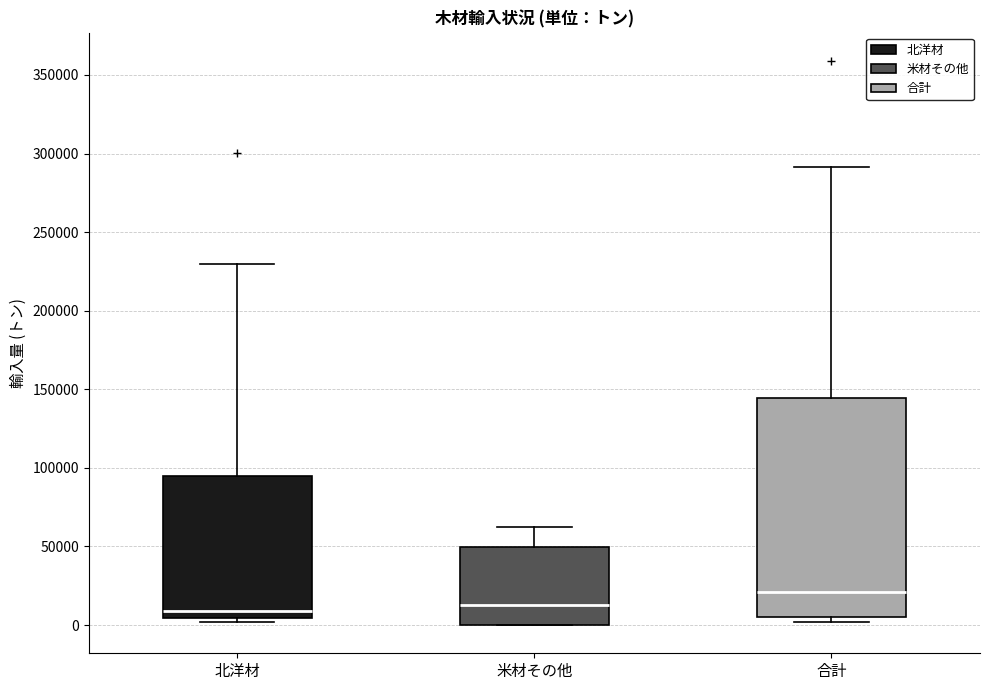

Comparing the boxes themselves (not the whiskers), which one is the tallest?

合計